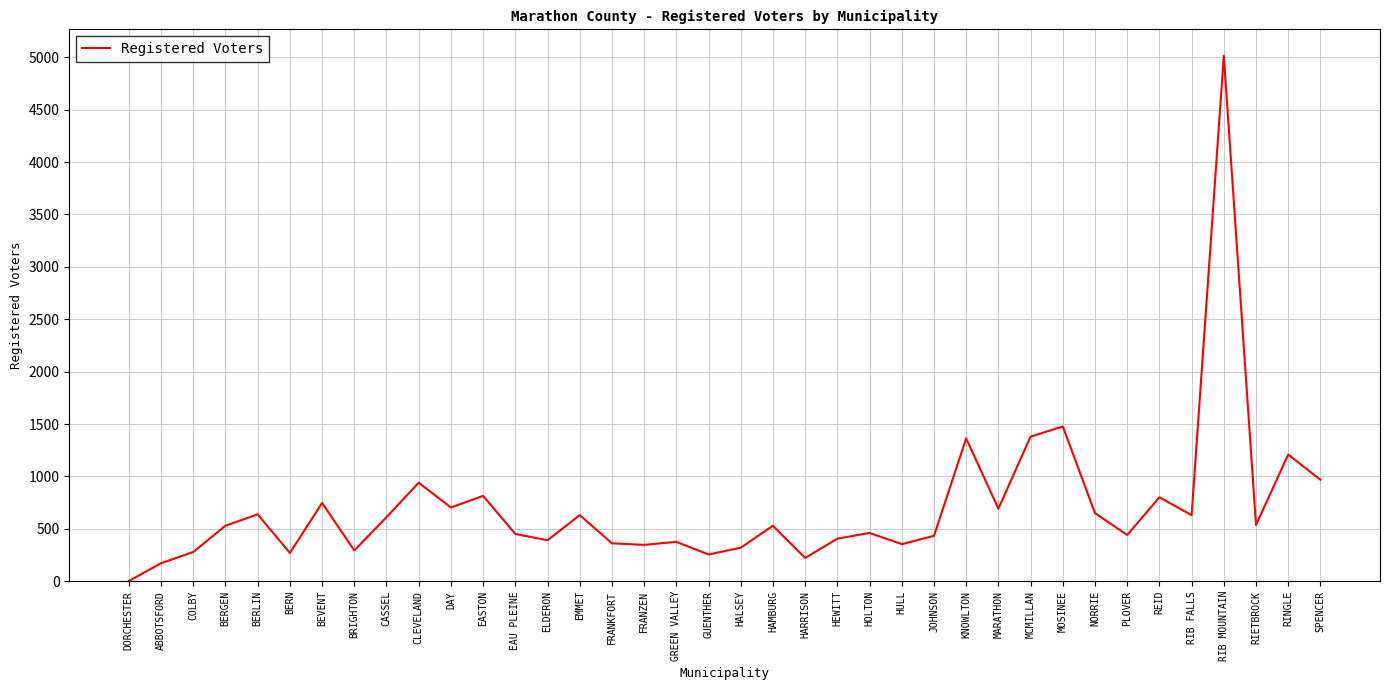

What is the average value?

703